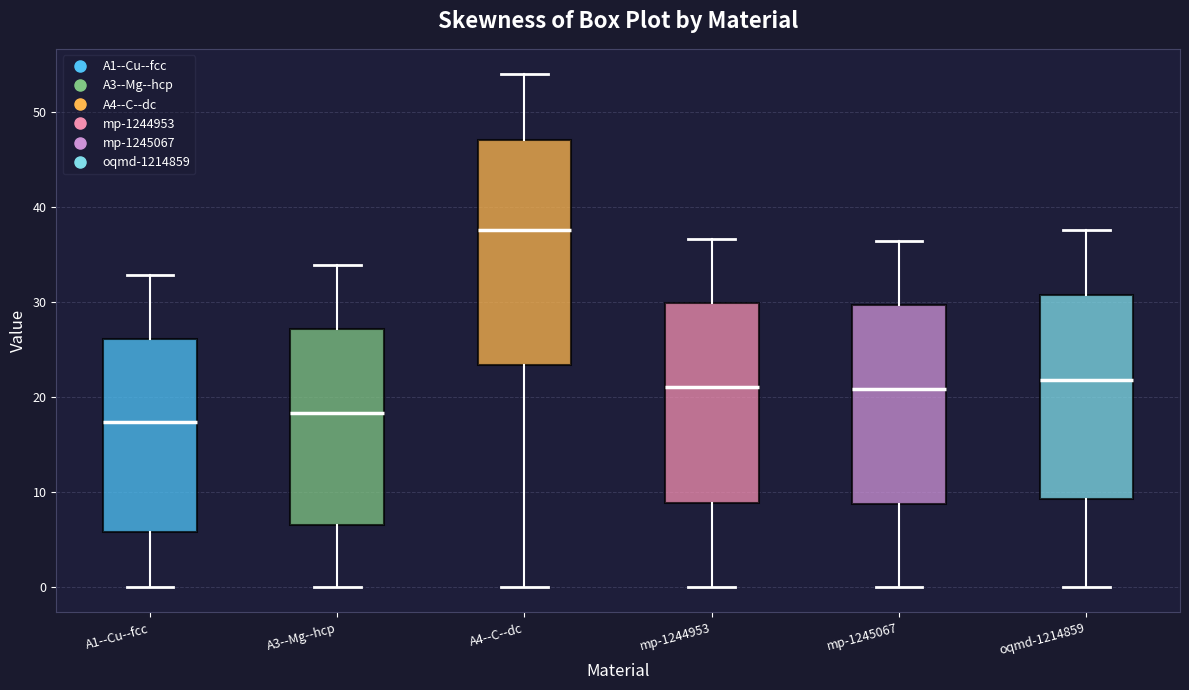

Comparing the boxes themselves (not the whiskers), which one is the tallest?

A4--C--dc